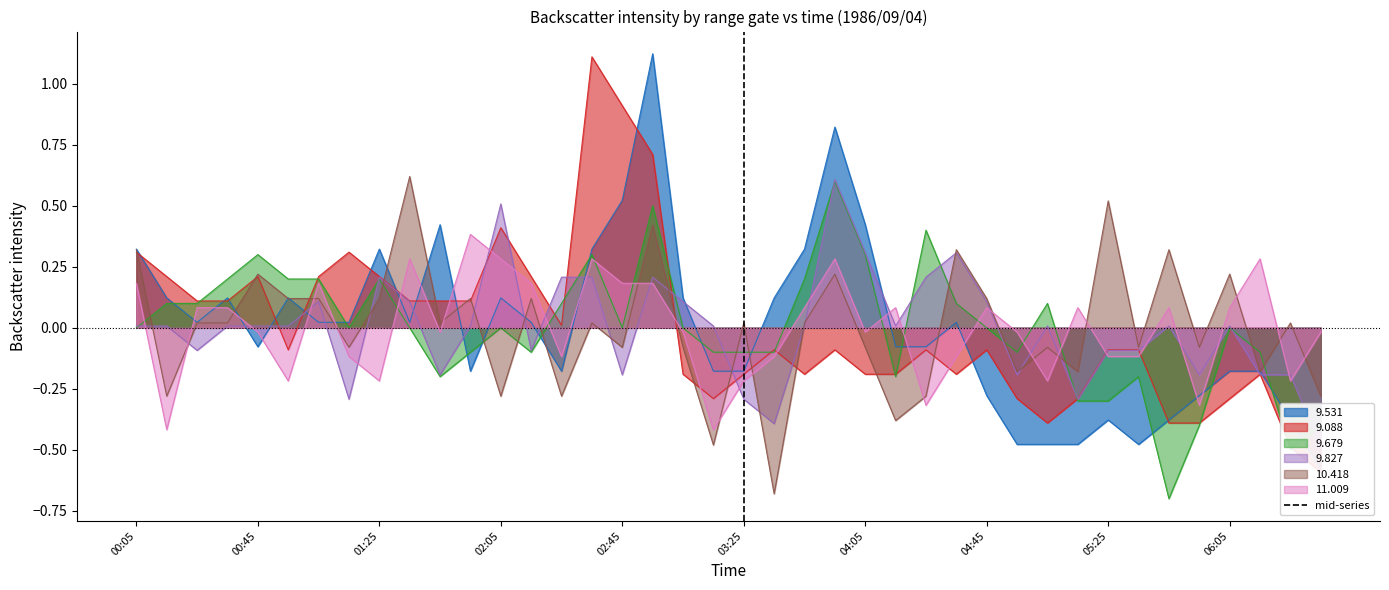

The value of 9.679 at 05:25 is -0.3. True or false?

True